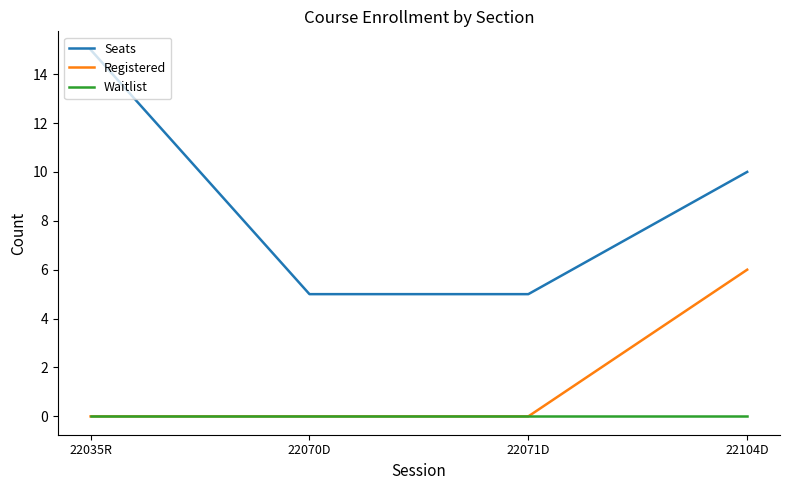

Which series has the largest total across all categories?

Seats